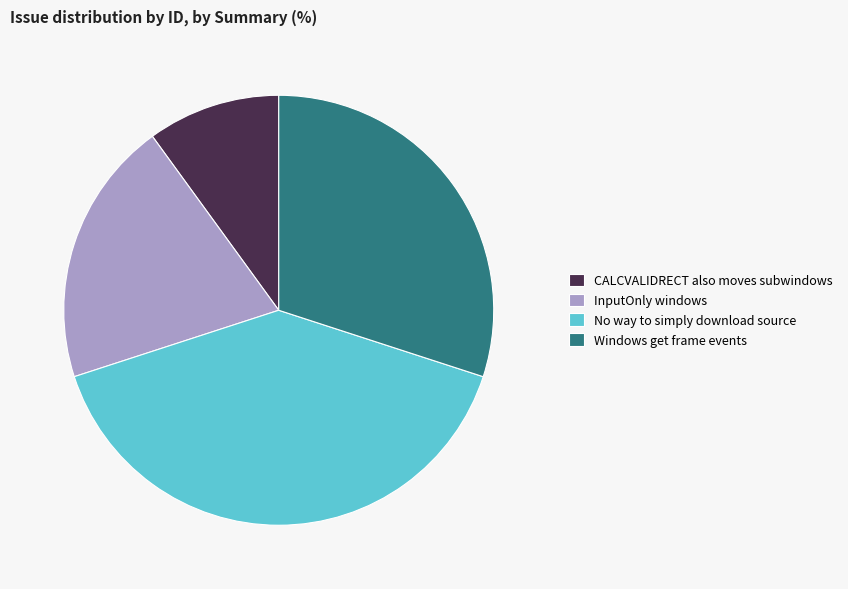

Rank the categories by value from highest to lowest.

No way to simply download source, Windows get frame events, InputOnly windows, CALCVALIDRECT also moves subwindows